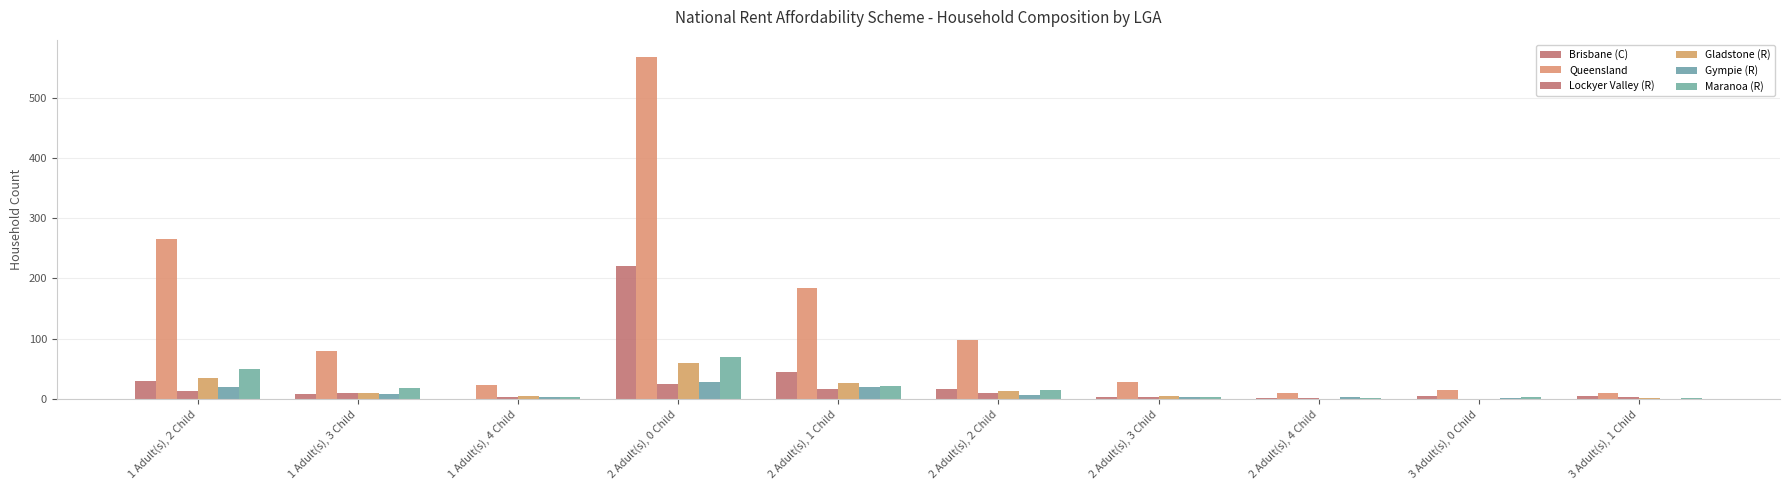

Which category has the lowest value in the Gympie (R) series?

3 Adult(s), 1 Child